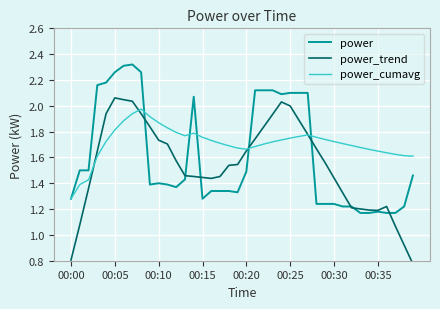

Is this an area chart (filled region under the line)?

No